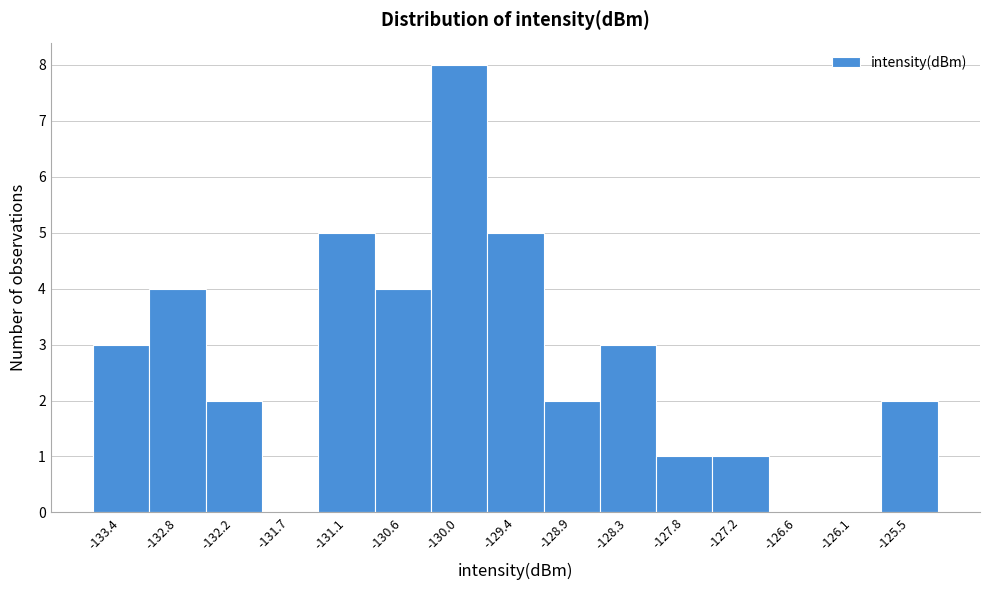

Over which range of the x-axis is the bar tallest?

-130.3 to -129.7